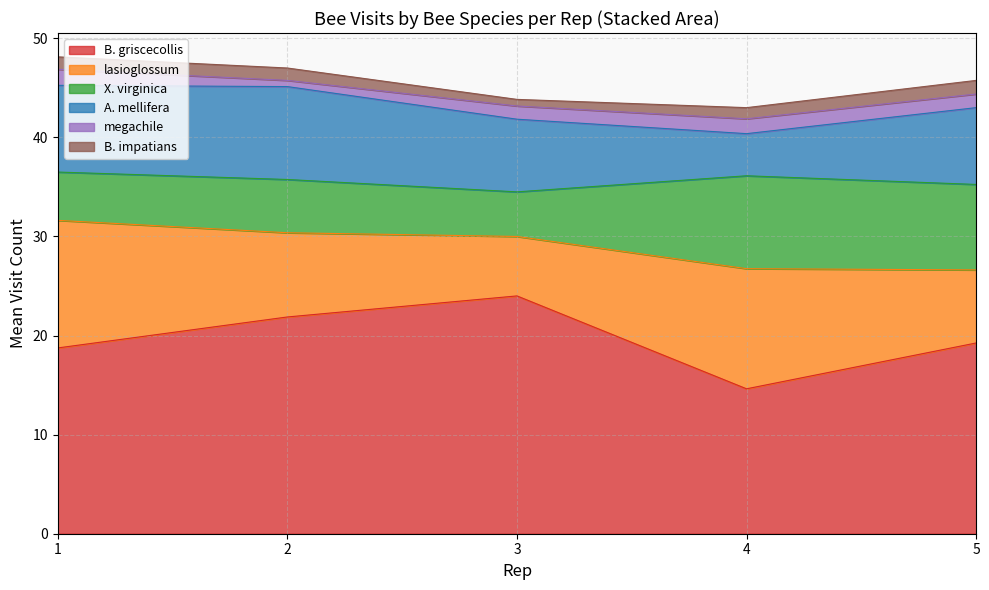

What is the total value across all series at 5?

45.8